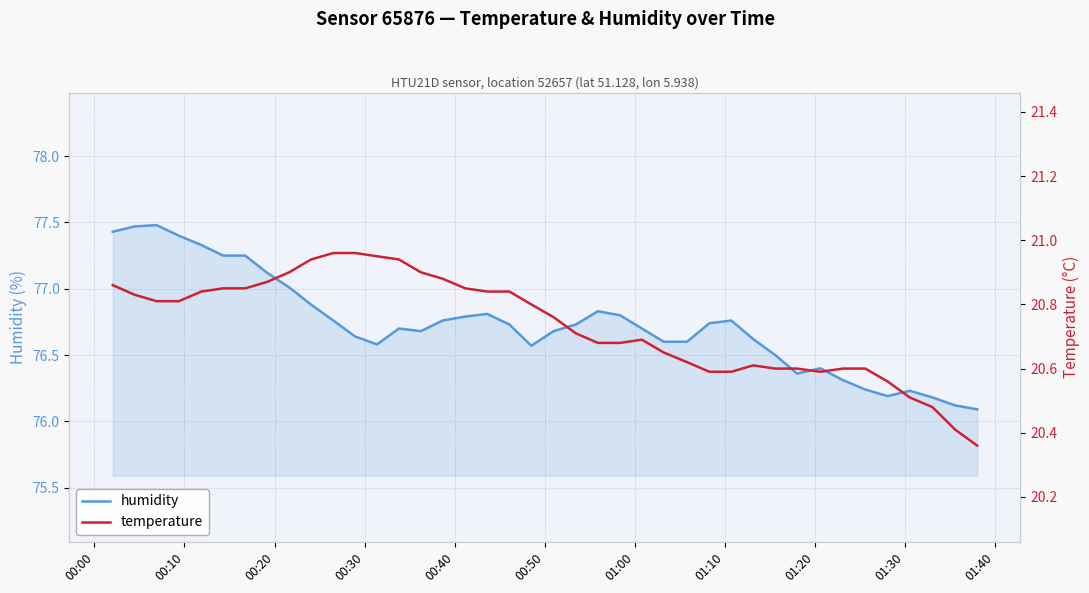

What is the average value of the humidity series?

76.7